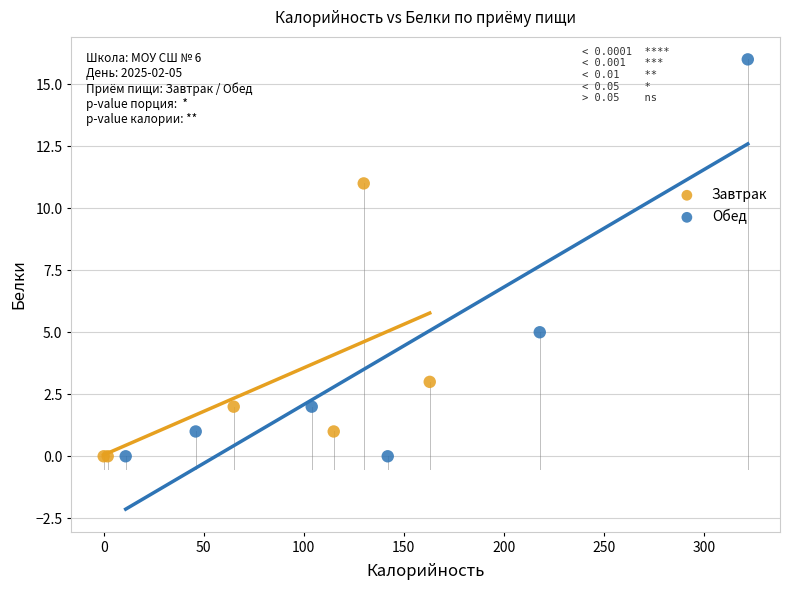

Which series has the widest spread of Y values?

Обед